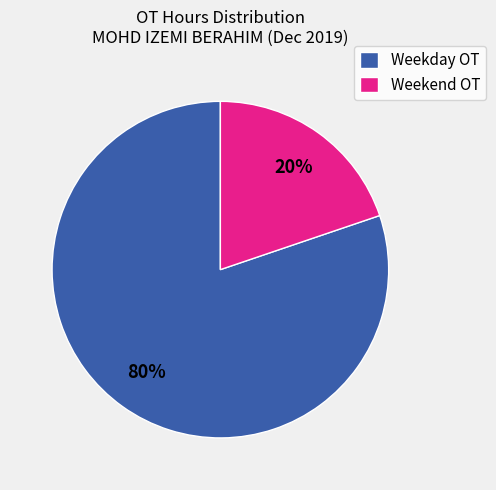

To the nearest percent, what portion does Weekend OT represent?

20%